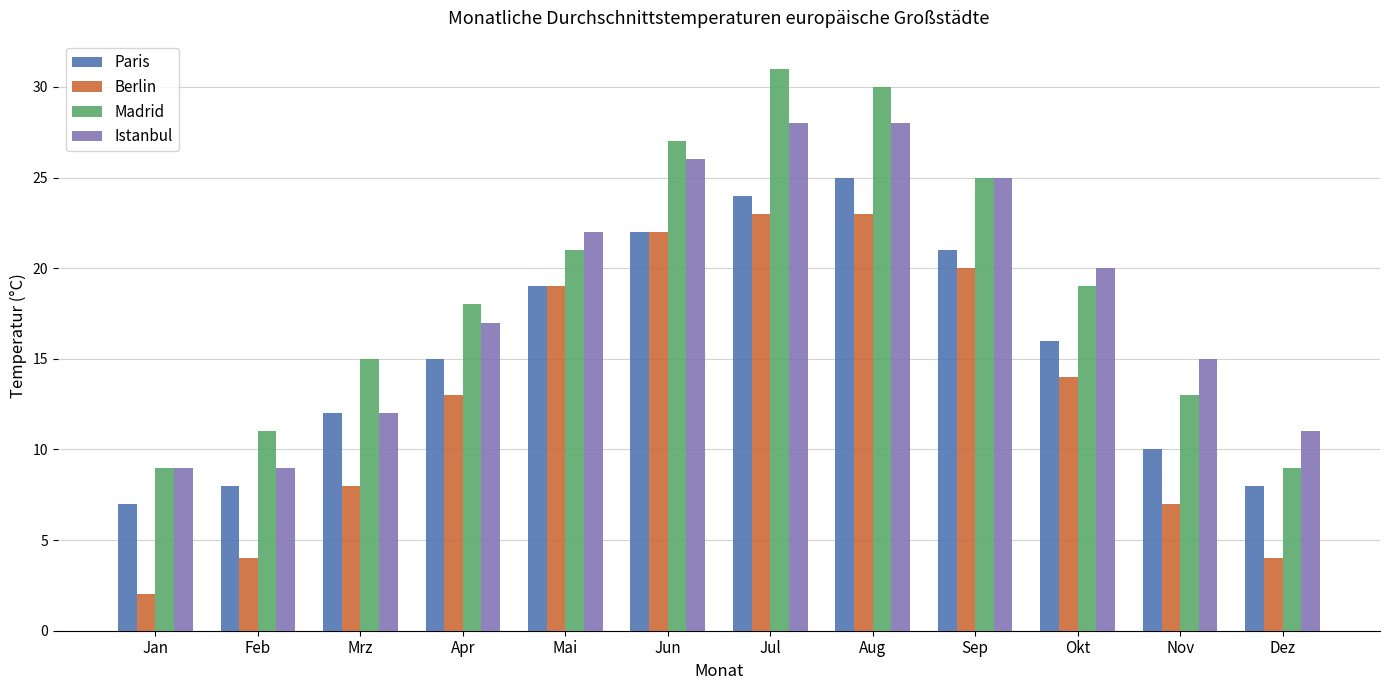

What is the spread (max minus min) of values at Jan?

7